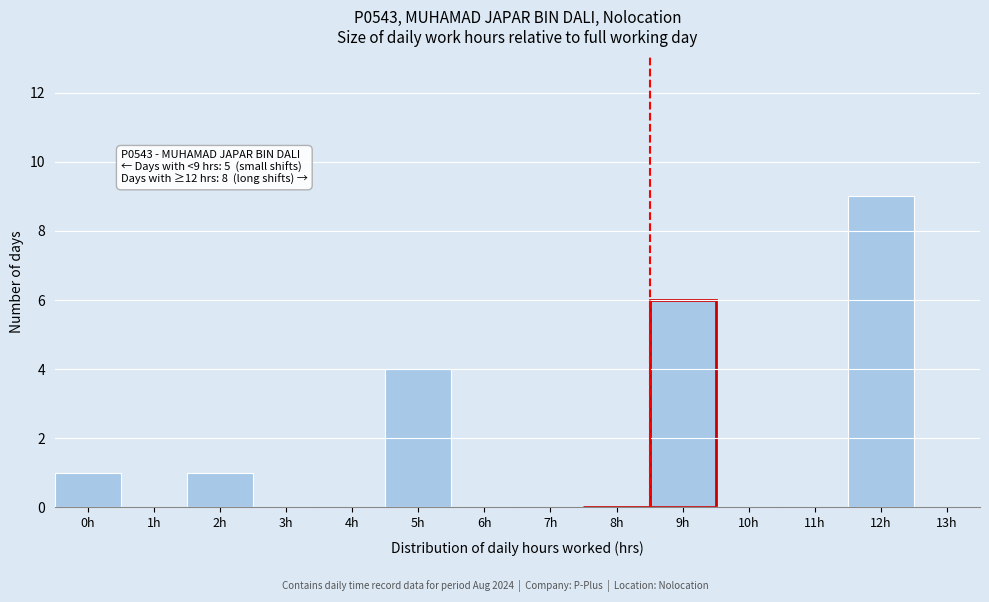

Reading left to right, extract all data points from this chart.

0h=1	1h=0	2h=1	3h=0	4h=0	5h=4	6h=0	7h=0	8h=0	9h=6	10h=0	11h=0	12h=9	13h=0